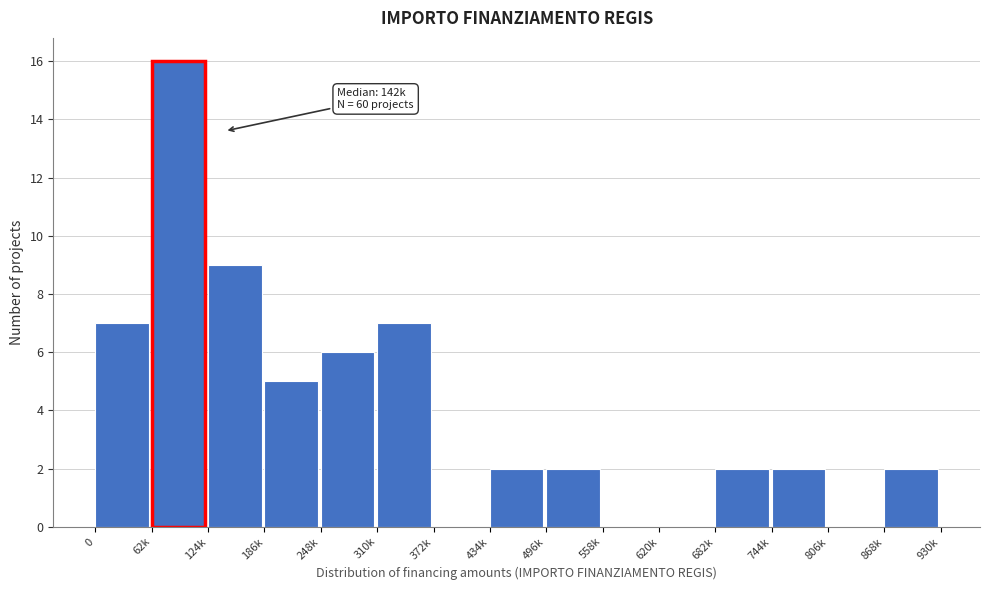

Reading right to left, transcribe all the data shown in this chart.

868k=2	806k=0	744k=2	682k=2	620k=0	558k=0	496k=2	434k=2	372k=0	310k=7	248k=6	186k=5	124k=9	62k=16	0=7